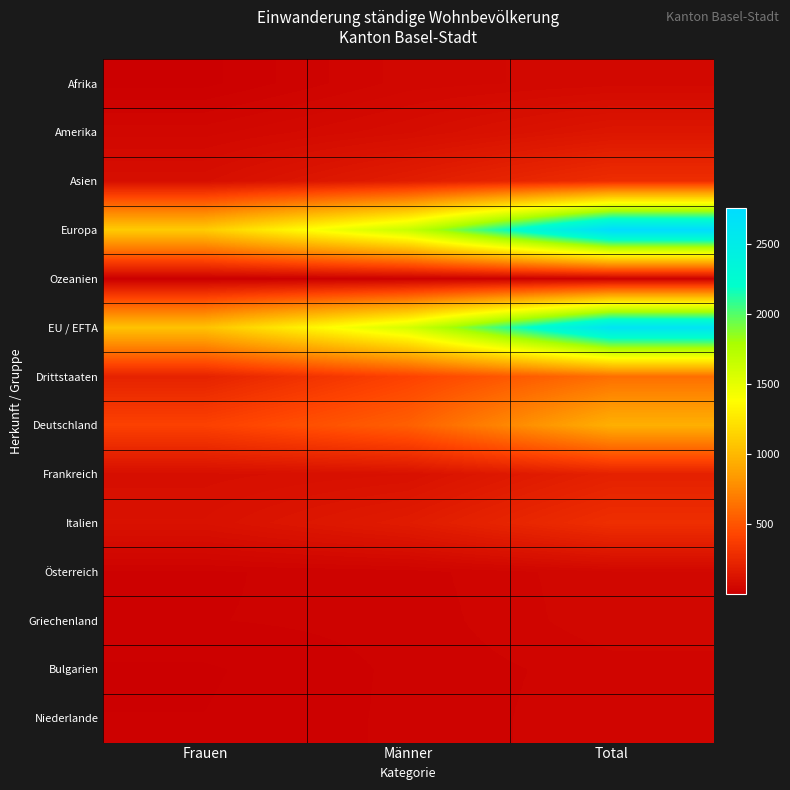

List the series in order of their peak value, lowest first.

Ozeanien, Bulgarien, Niederlande, Griechenland, Österreich, Afrika, Amerika, Frankreich, Asien, Italien, Drittstaaten, Deutschland, EU / EFTA, Europa